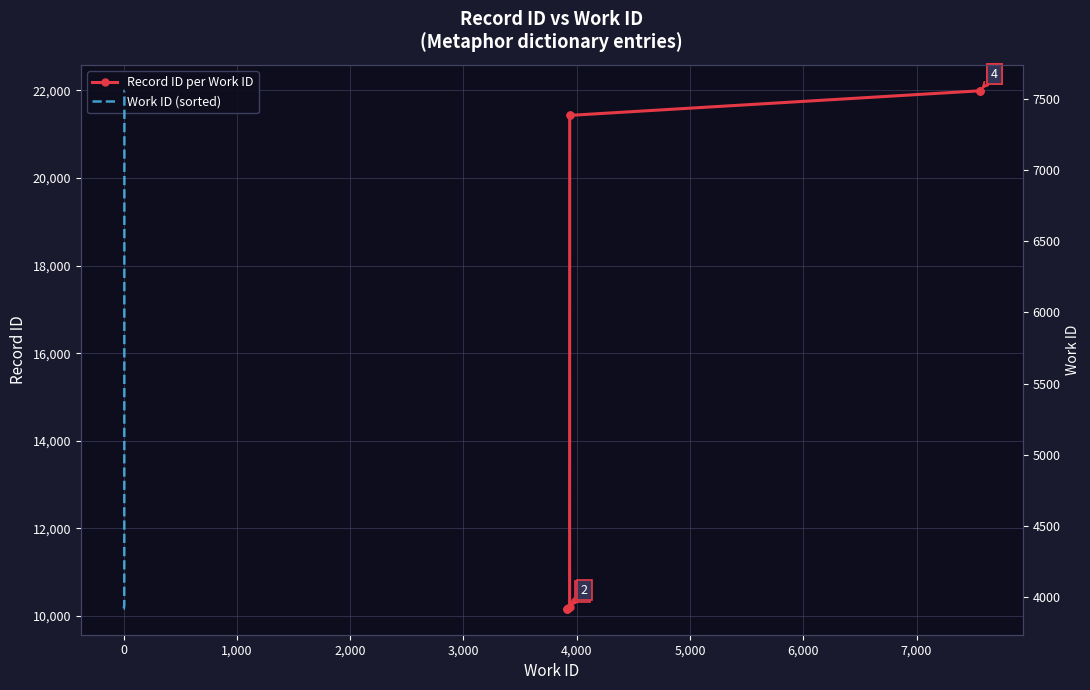

Which series changed the most between 2,000 and 3,000?

Record ID per Work ID